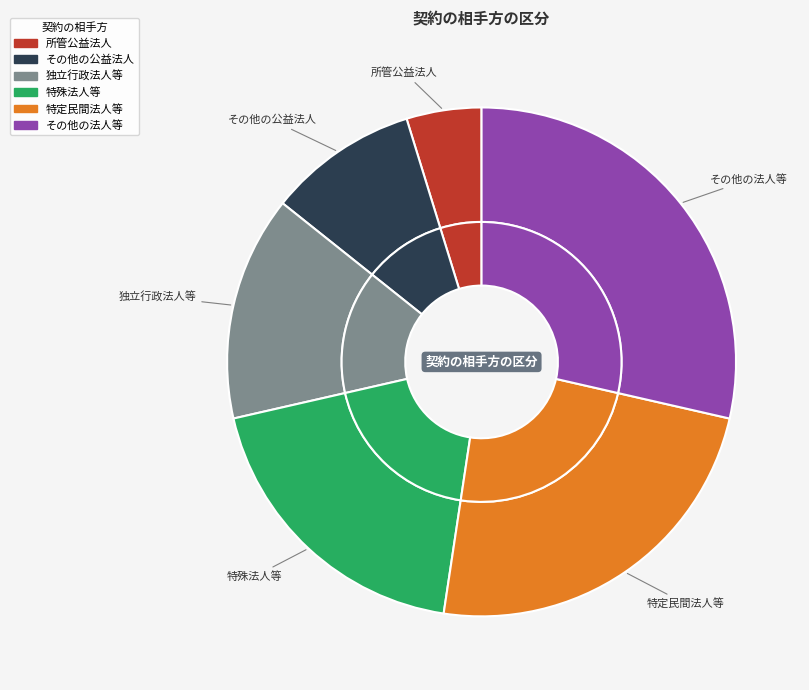

What is the change in value from 所管公益法人 to その他の法人等?

+5